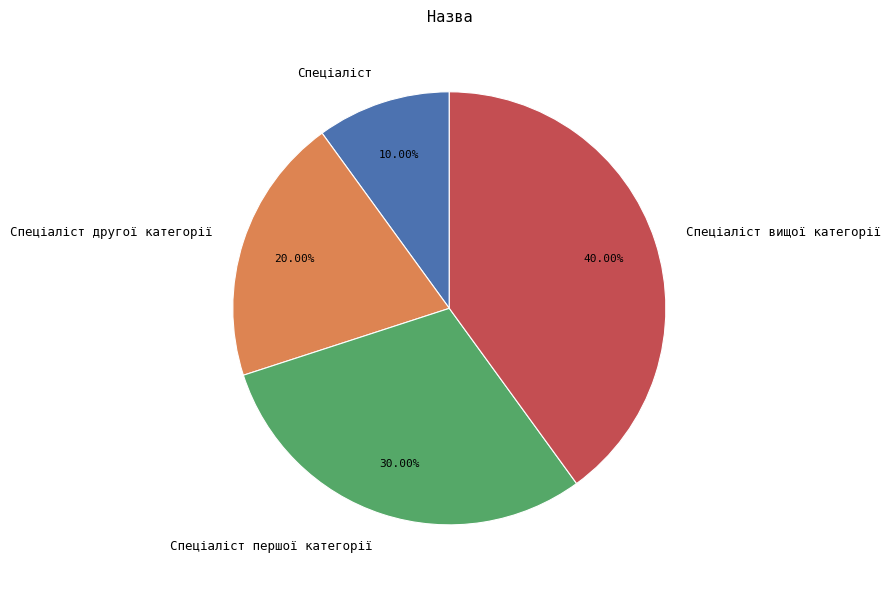

Does Спеціаліст вищої категорії represent more than half of the total?

No